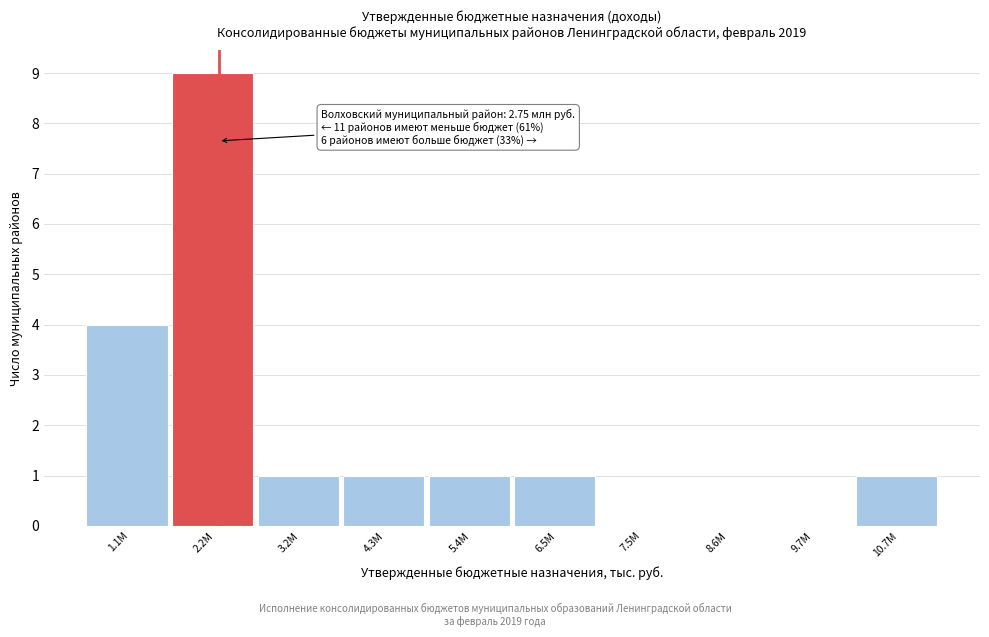

Reading left to right, what are all the values shown in this chart?

1.1M=4	2.2M=9	3.2M=1	4.3M=1	5.4M=1	6.5M=1	7.5M=0	8.6M=0	9.7M=0	10.7M=1